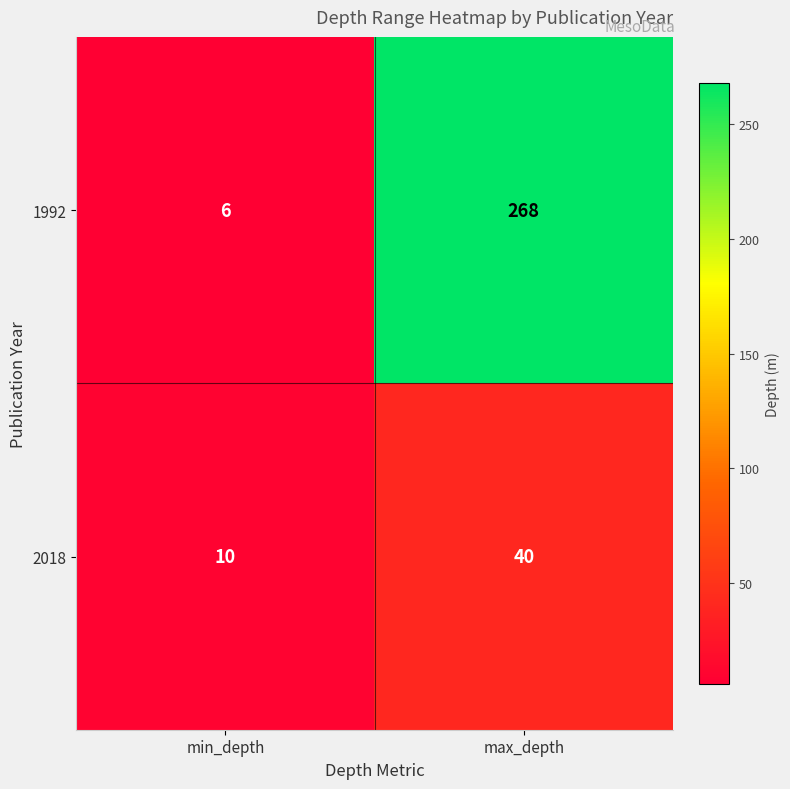

At which category is the sum across all series the highest?

max_depth